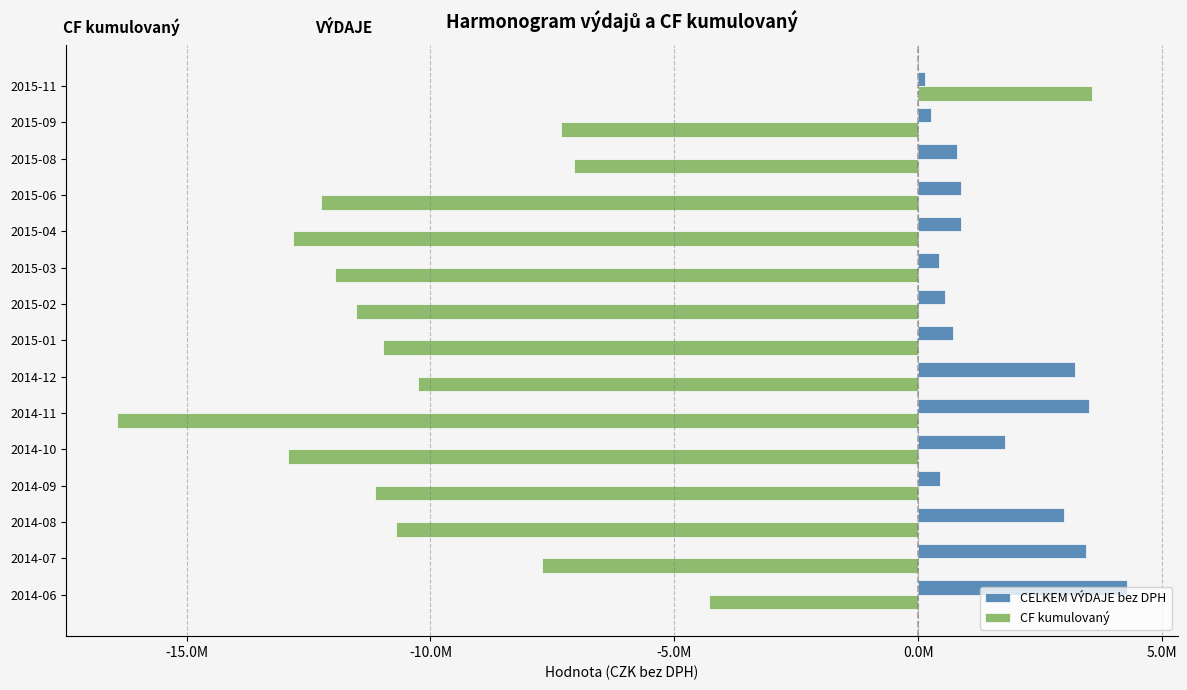

What is the minimum value for CF kumulovaný?

-16434337